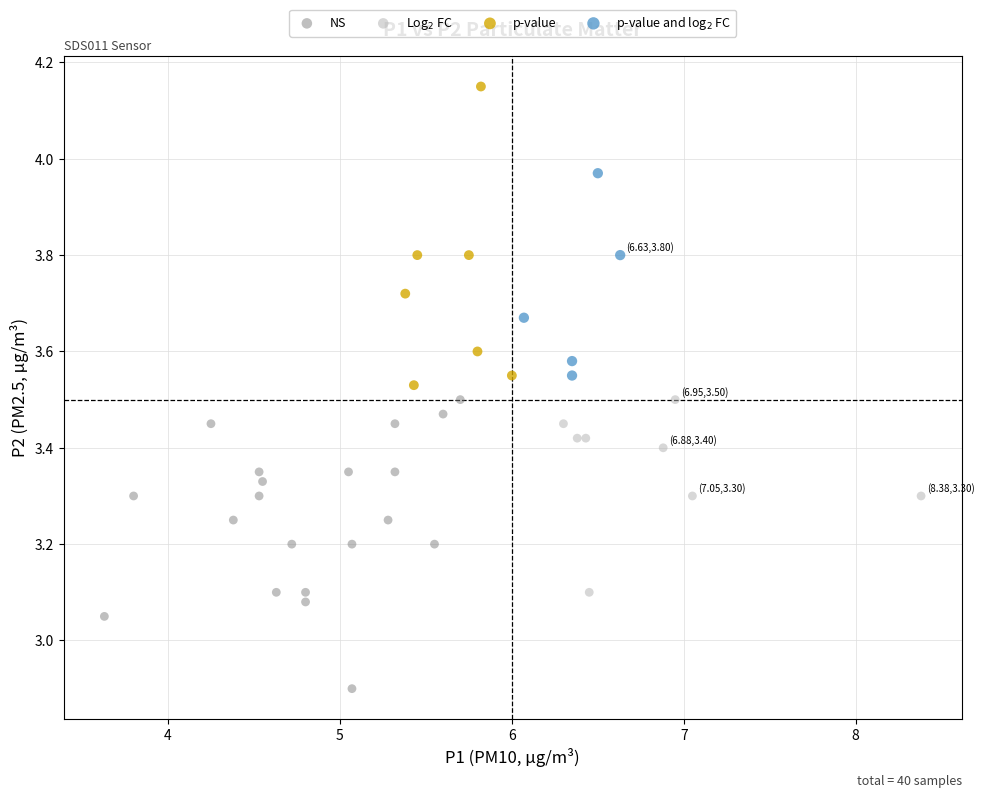

Which series reaches the maximum Y coordinate?

p-value